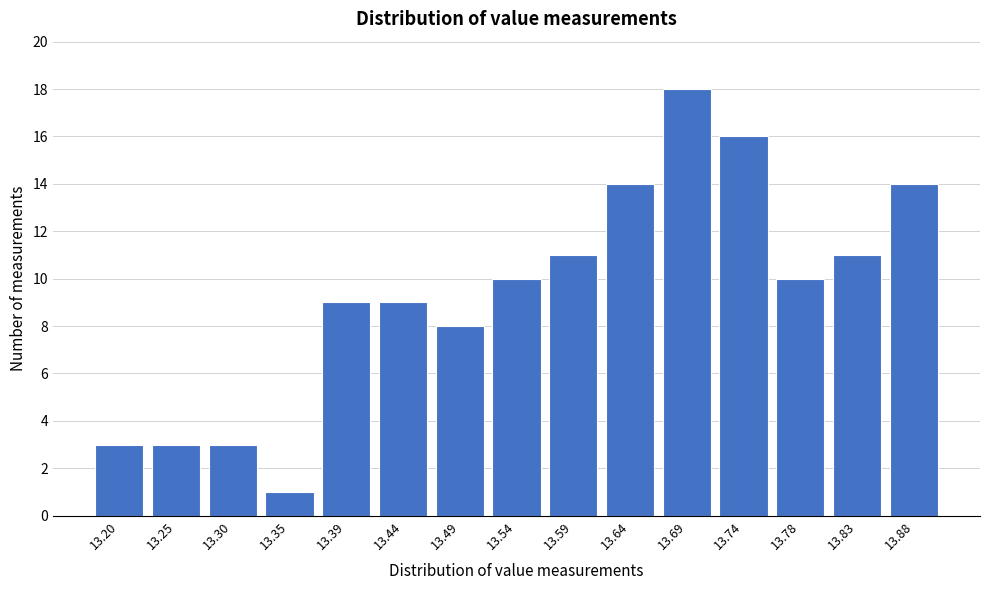

Reading left to right, extract all data points from this chart.

13.20=3	13.25=3	13.30=3	13.35=1	13.39=9	13.44=9	13.49=8	13.54=10	13.59=11	13.64=14	13.69=18	13.74=16	13.78=10	13.83=11	13.88=14